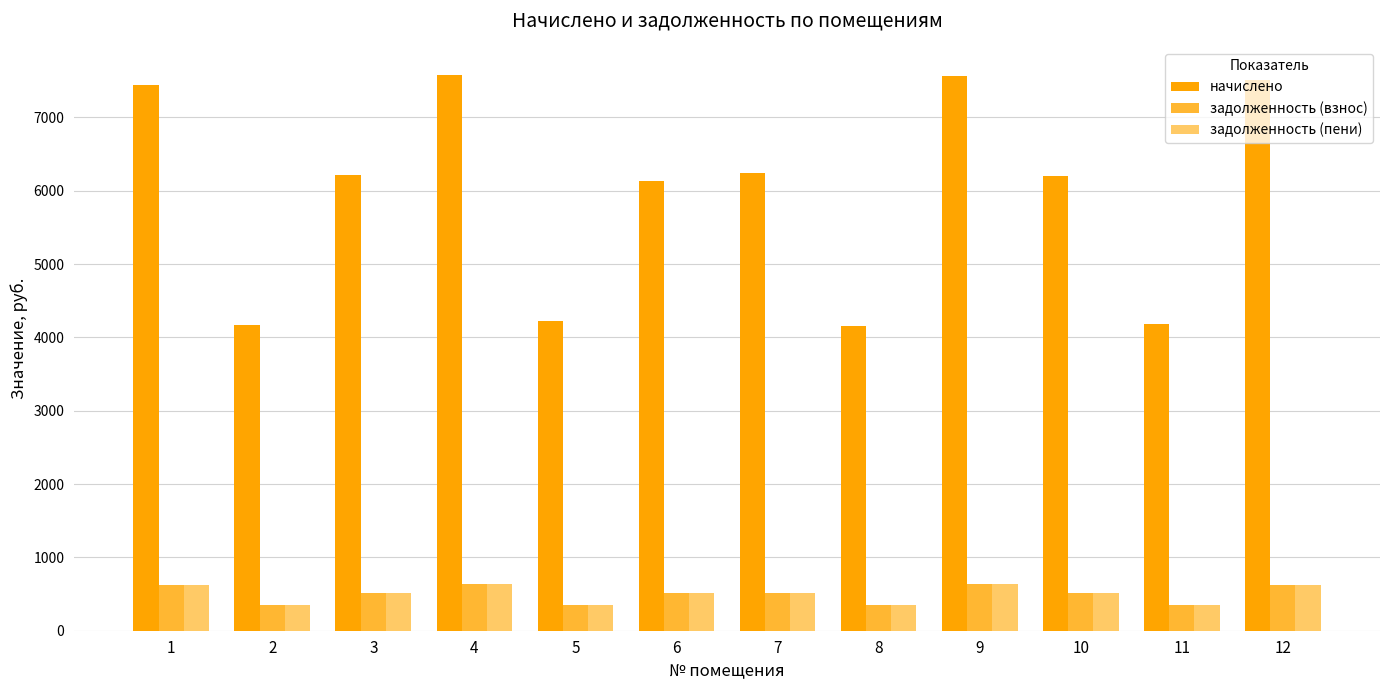

At how many categories does at least one series exceed 943?

12